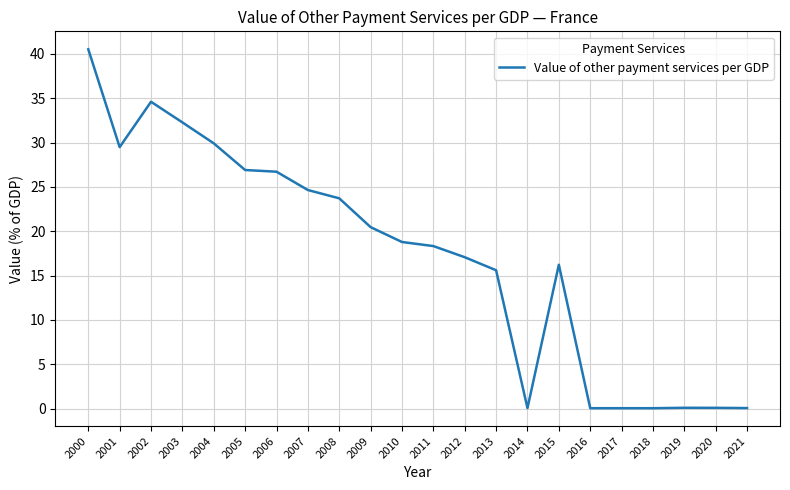

The chart shows a value of 10.7 at 2009. True or false?

False